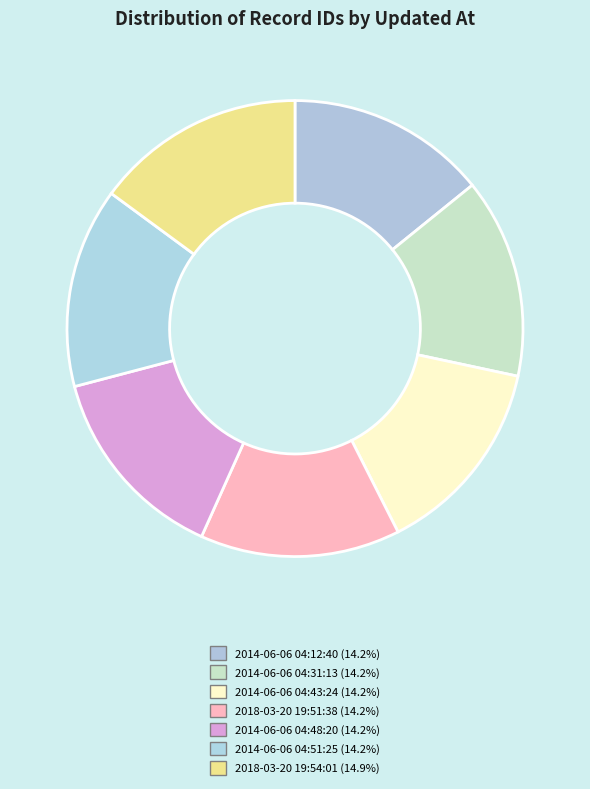

How many segments does this pie chart have?

7